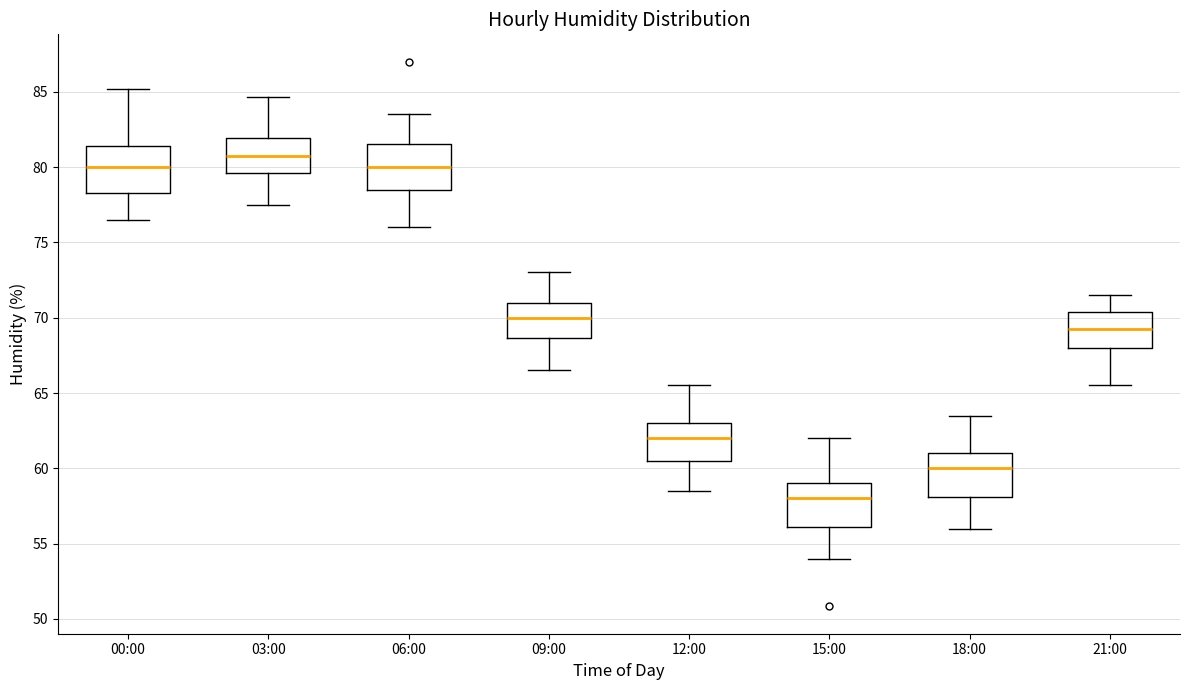

Where does the lower whisker of the box for 09:00 end on the y-axis? The values are not printed on the chart, so give them approximately, as read against the axis.

66.5